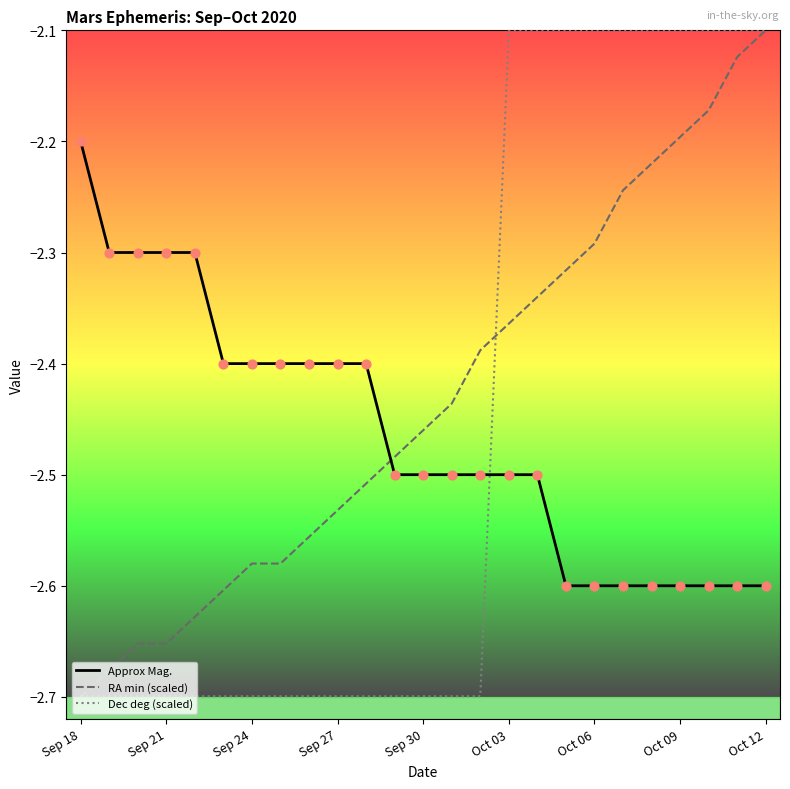

What are all the series names shown in the legend?

Approx Mag., RA min (scaled), Dec deg (scaled)